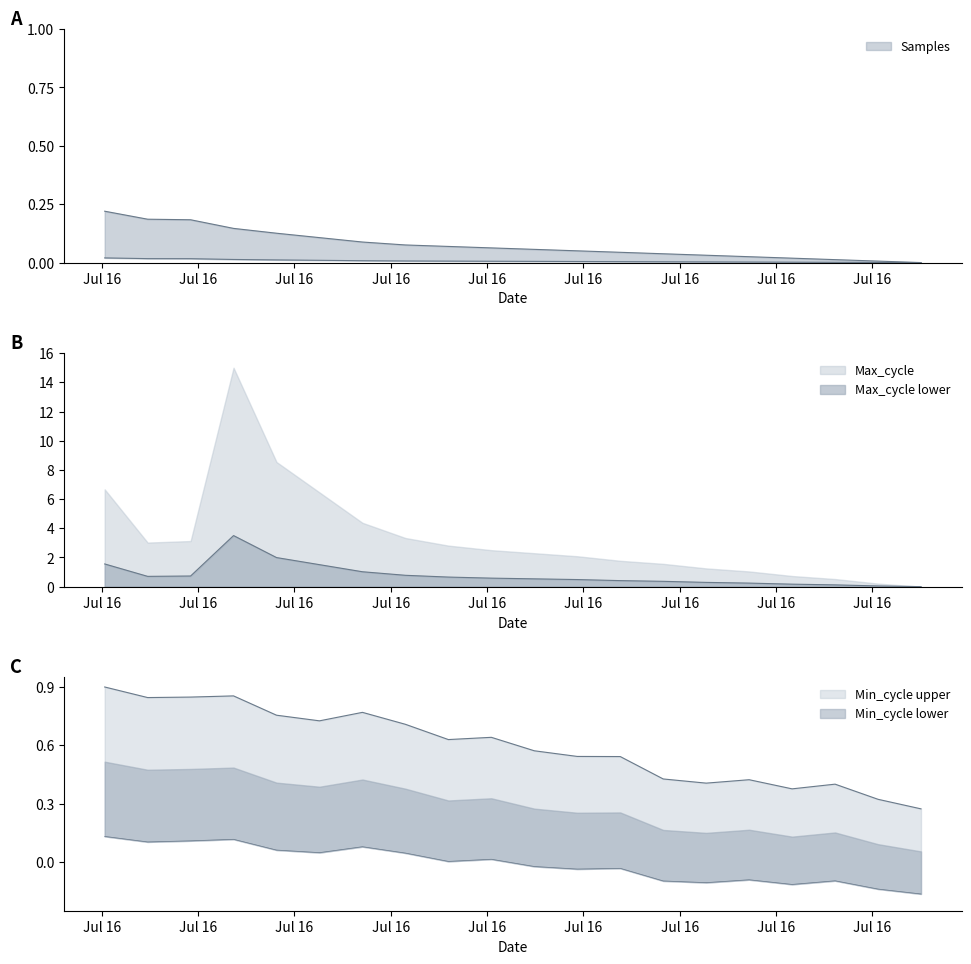

What position from the right is 2023/07/16 03:35:54?

12